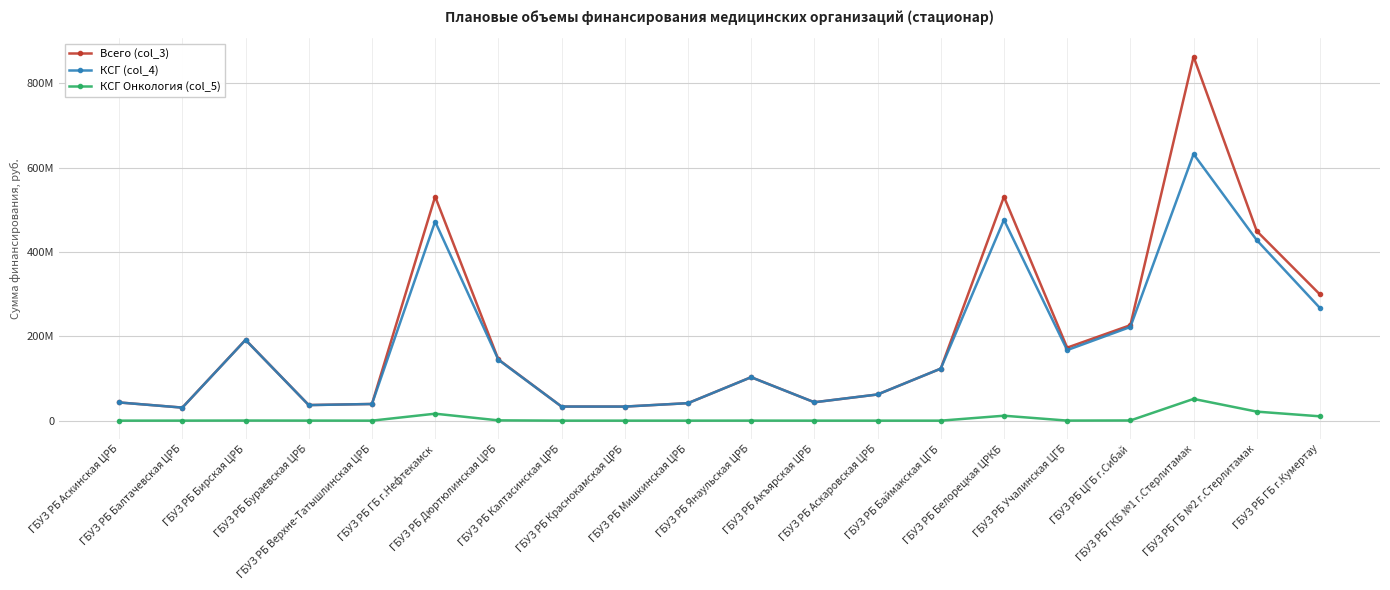

What position from the right is ГБУЗ РБ Белорецкая ЦРКБ?

6